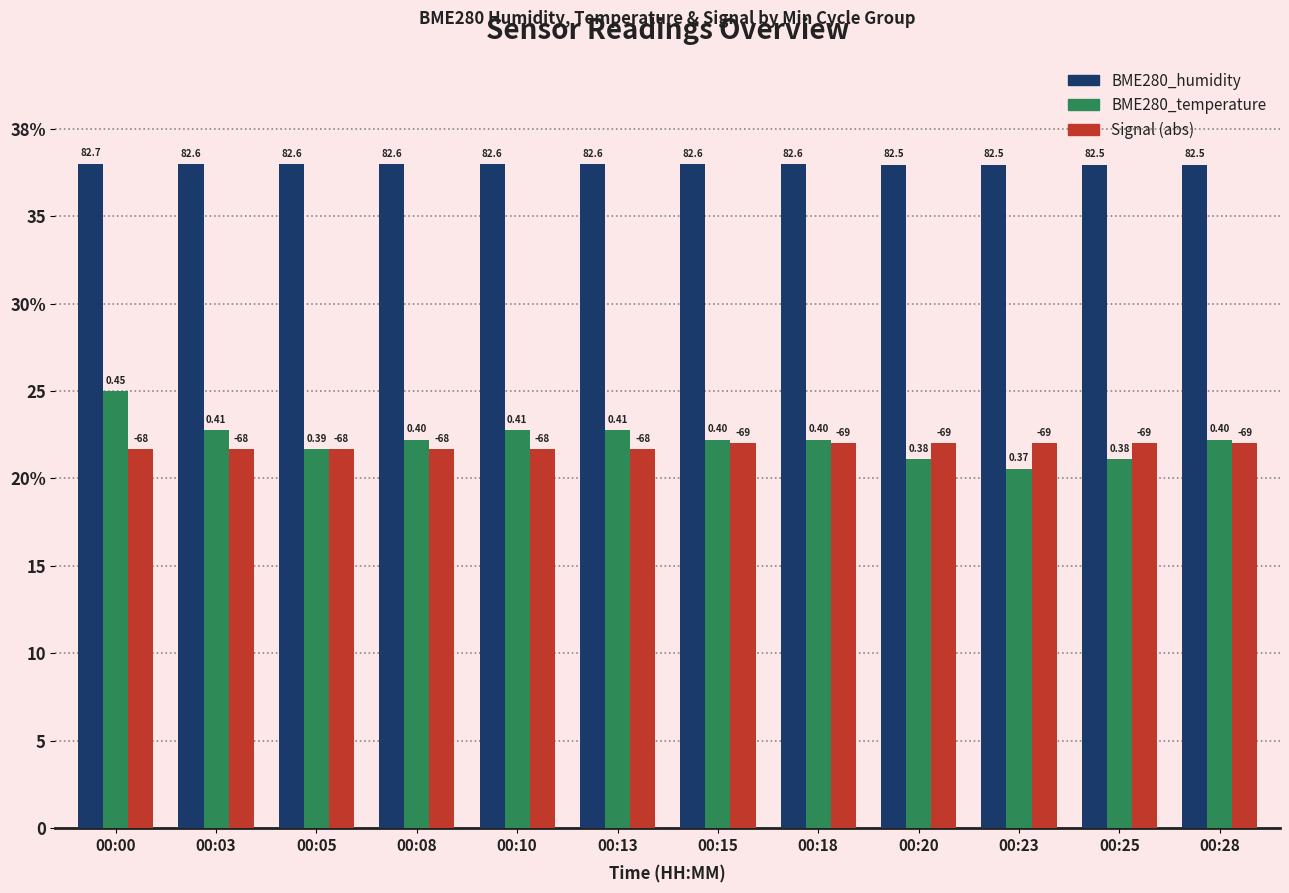

Are the bars grouped side by side (vs. stacked)?

Yes